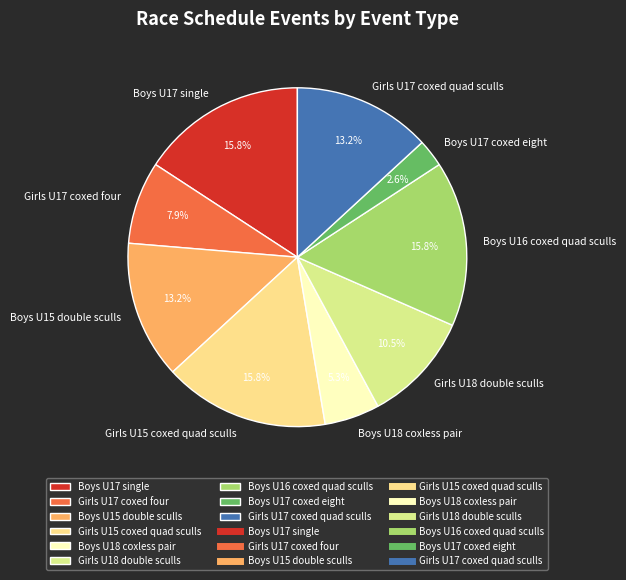

Between Boys U17 coxed eight and Girls U17 coxed four, which is larger?

Girls U17 coxed four